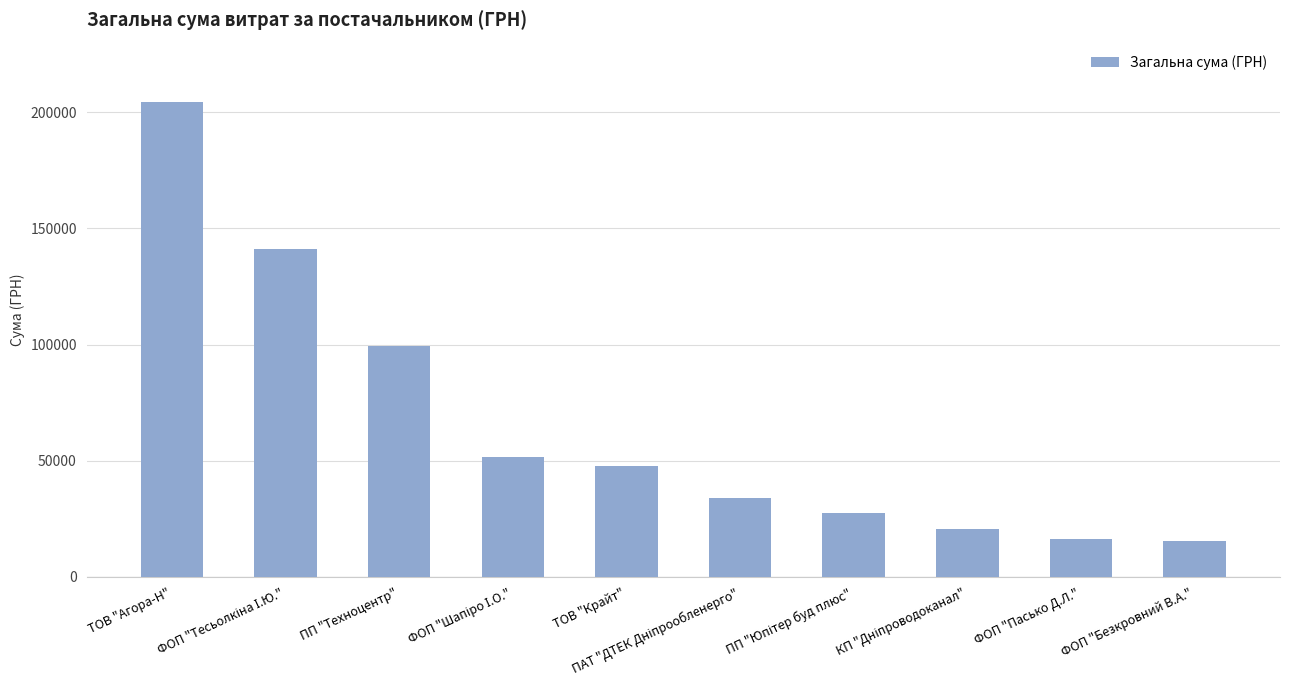

The chart shows a value of 16423.0 at ФОП "Пасько Д.Л.". True or false?

True